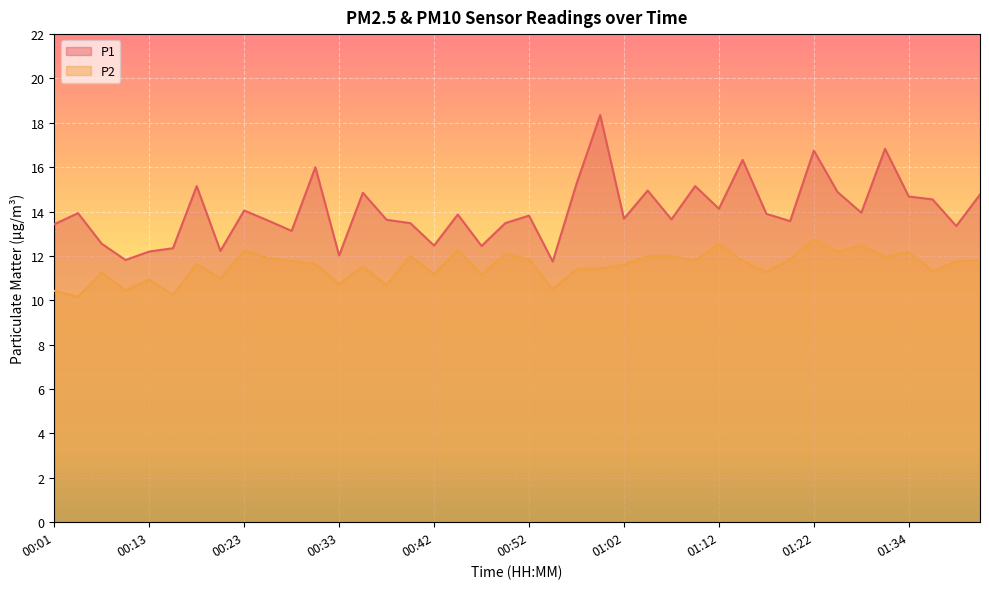

True or false: P2 and P1 cross at least once.

False